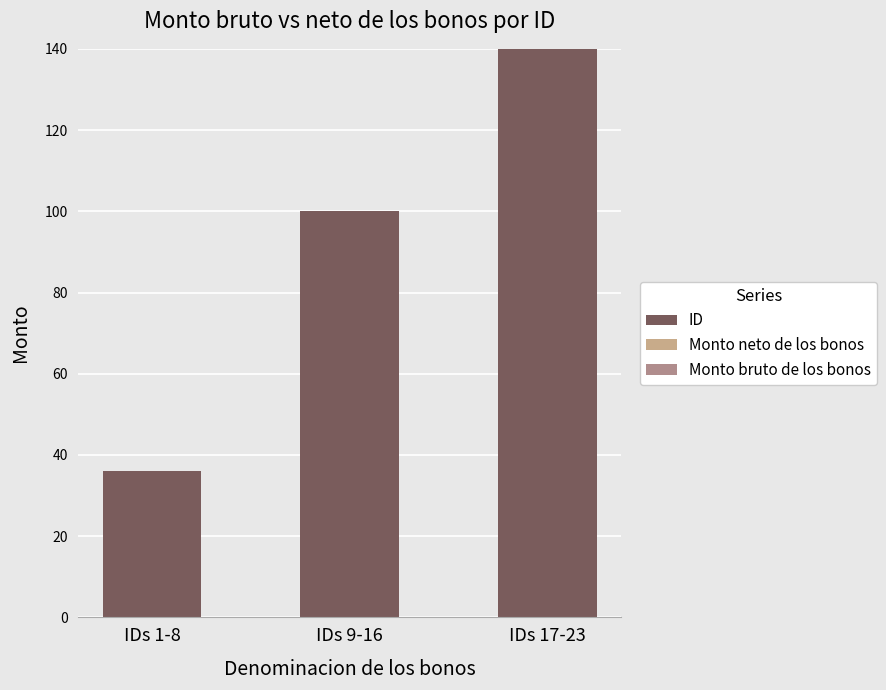

How many bars are there in total?

3